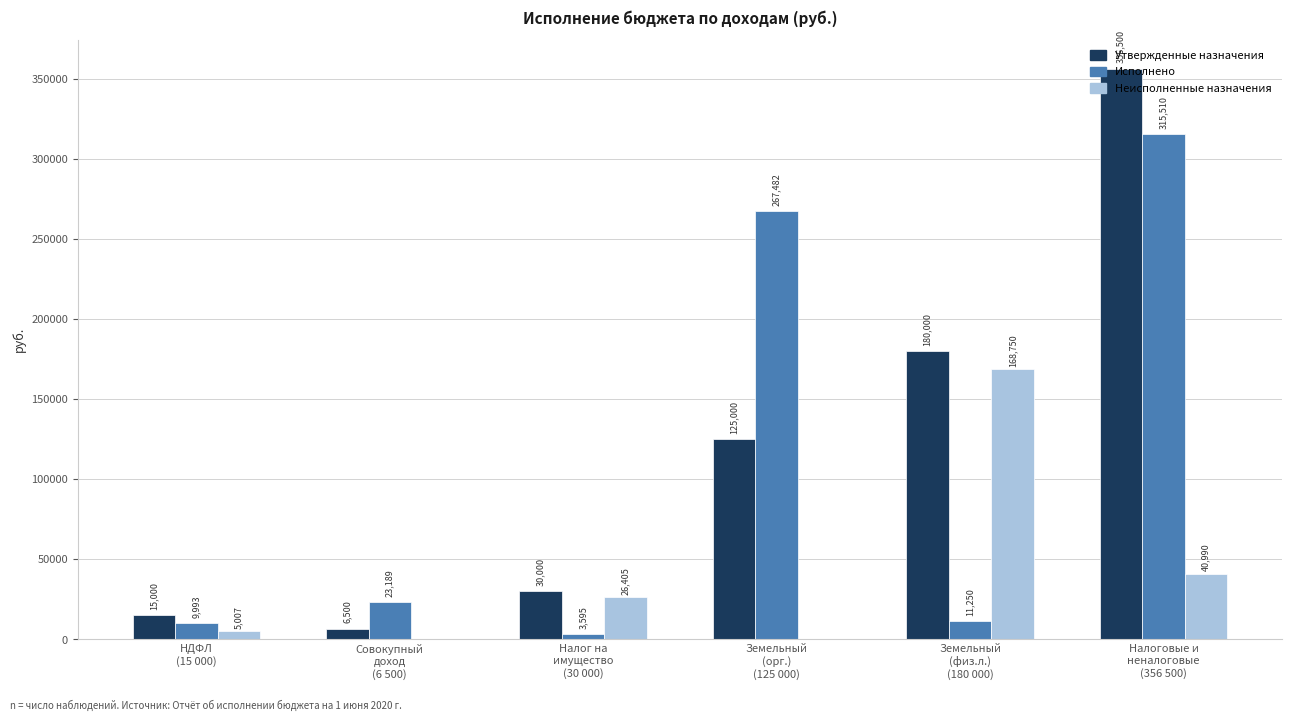

Which series has the largest total across all categories?

Утвержденные назначения